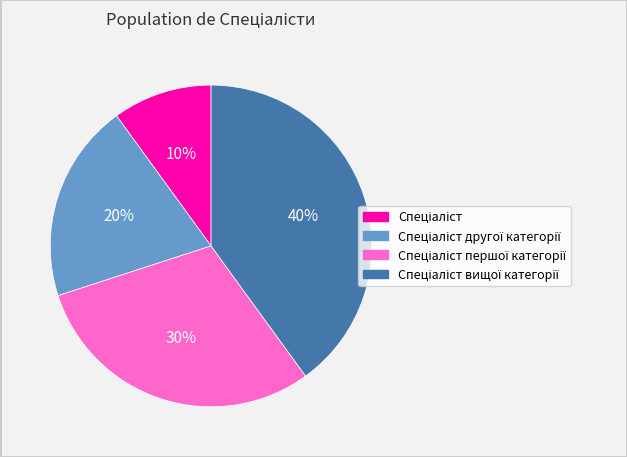

Is there a majority slice in this chart?

No